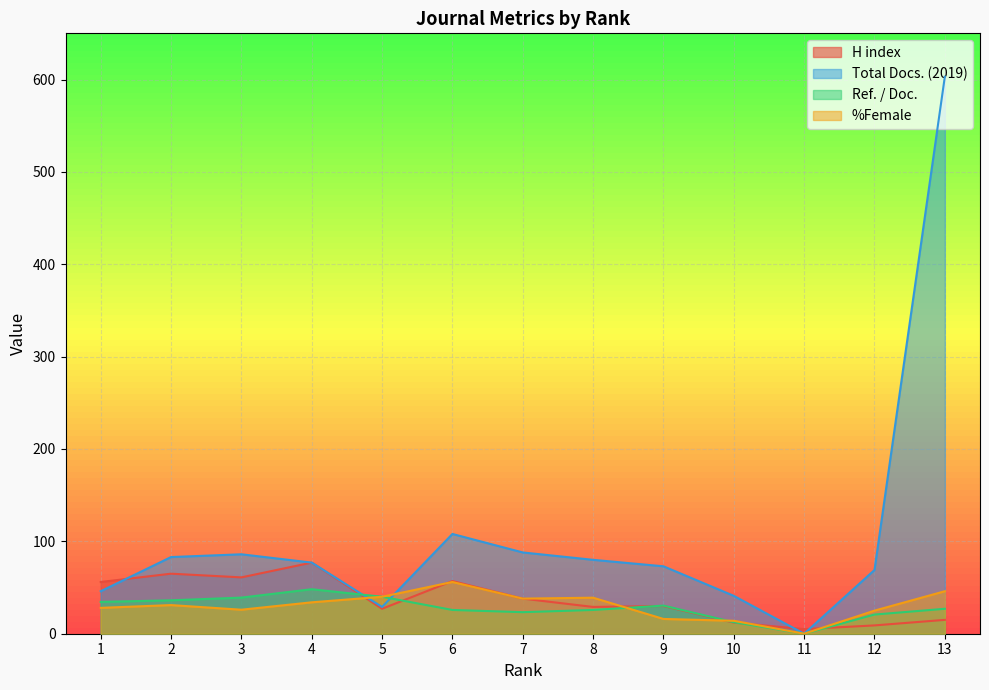

Is the value of Total Docs. (2019) at 2 greater than the value of H index at 4?

Yes